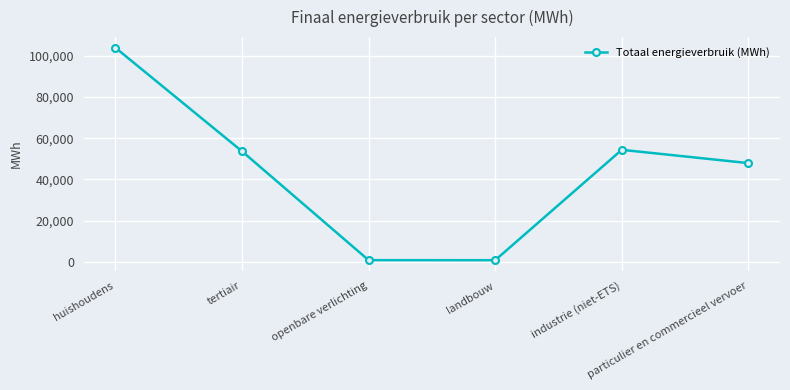

What is the value of the 5th point from the left?

54377.3